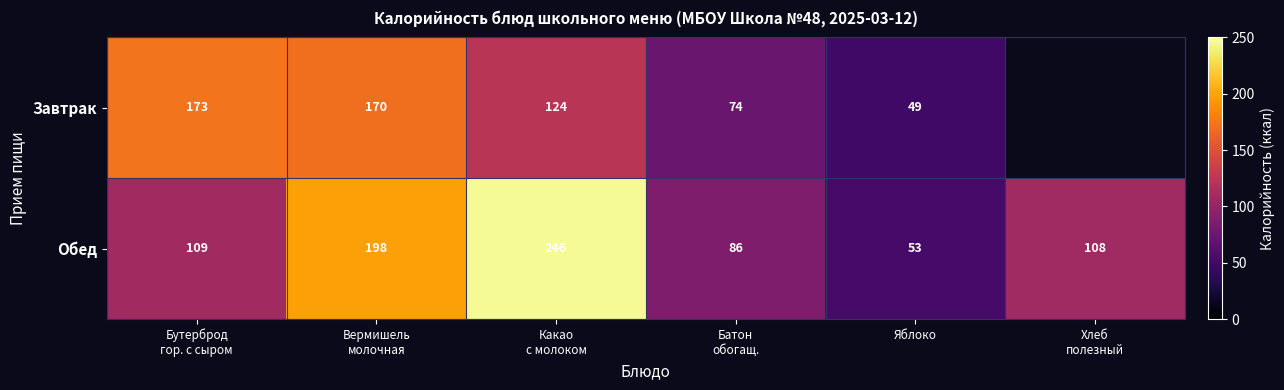

What is the difference between the second highest and second lowest values in the Обед series?

112